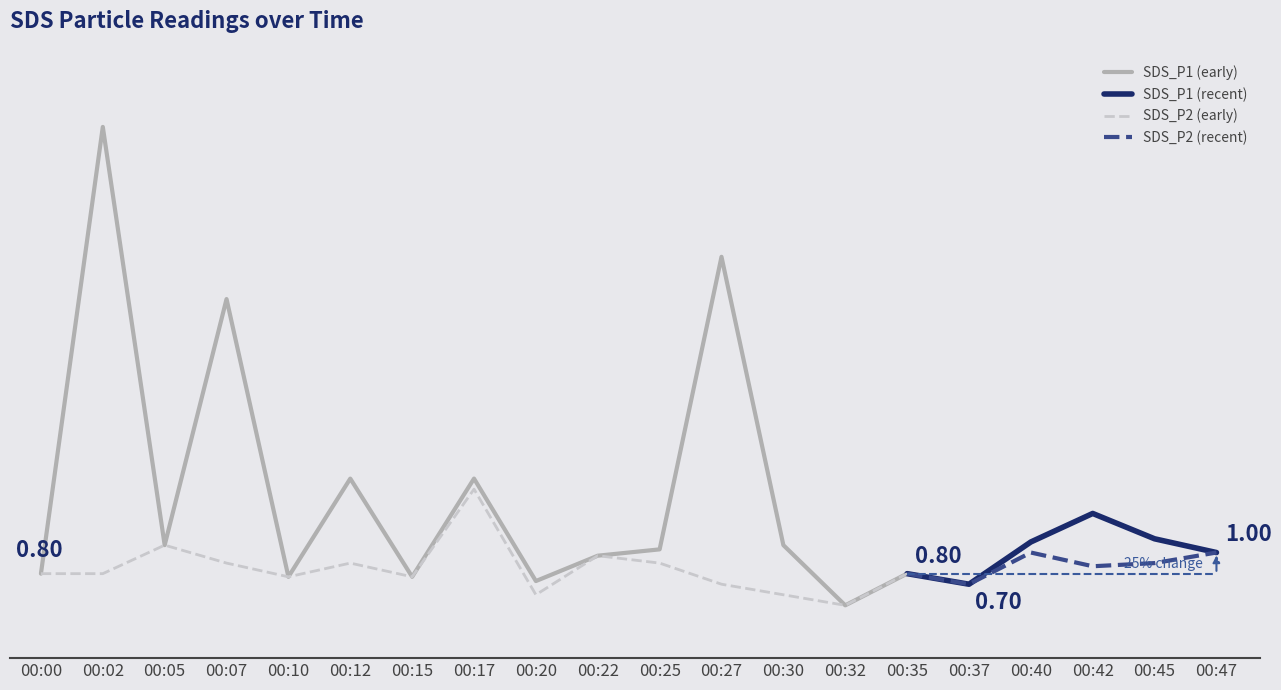

At which label does SDS_P1 reach its minimum?

00:32